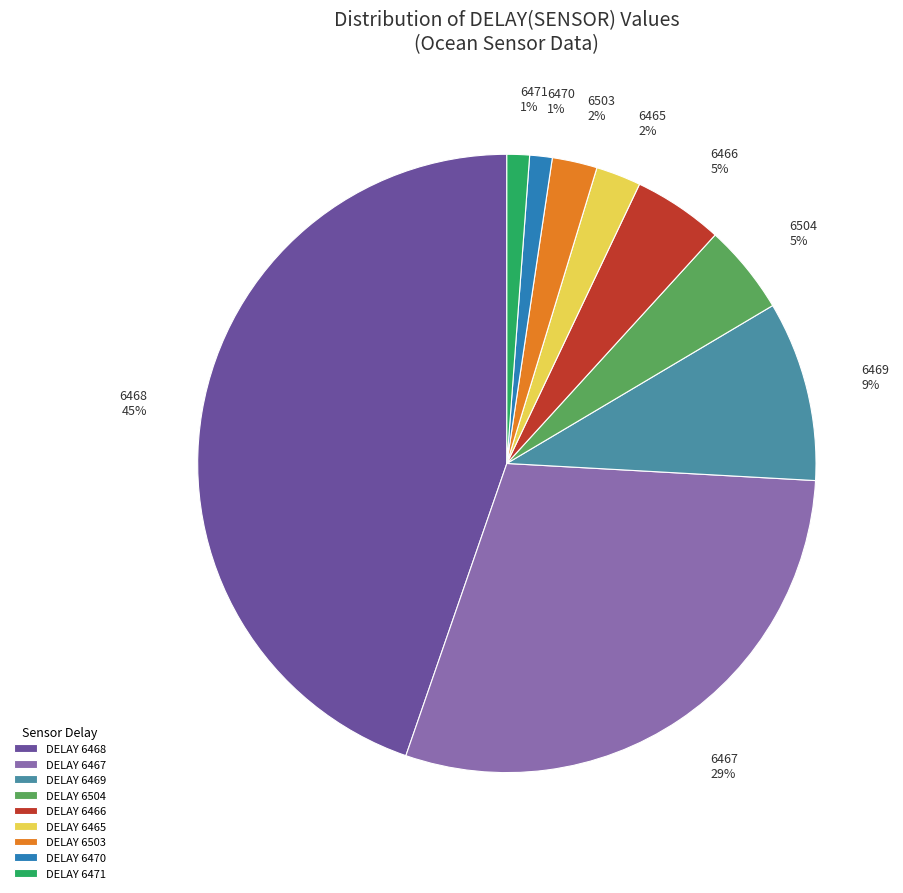

Does any single category account for the majority?

No